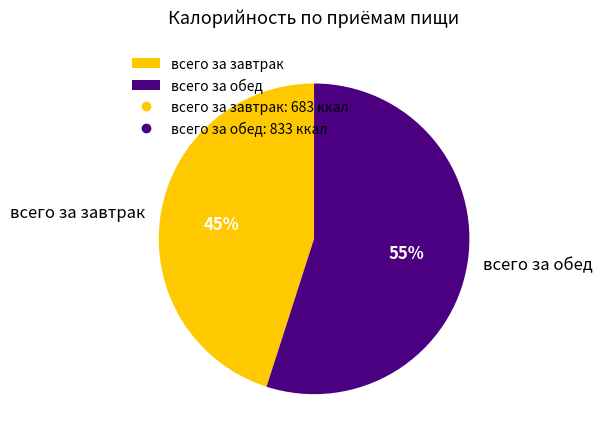

Do всего за обед and всего за завтрак together represent more than half of the pie?

Yes